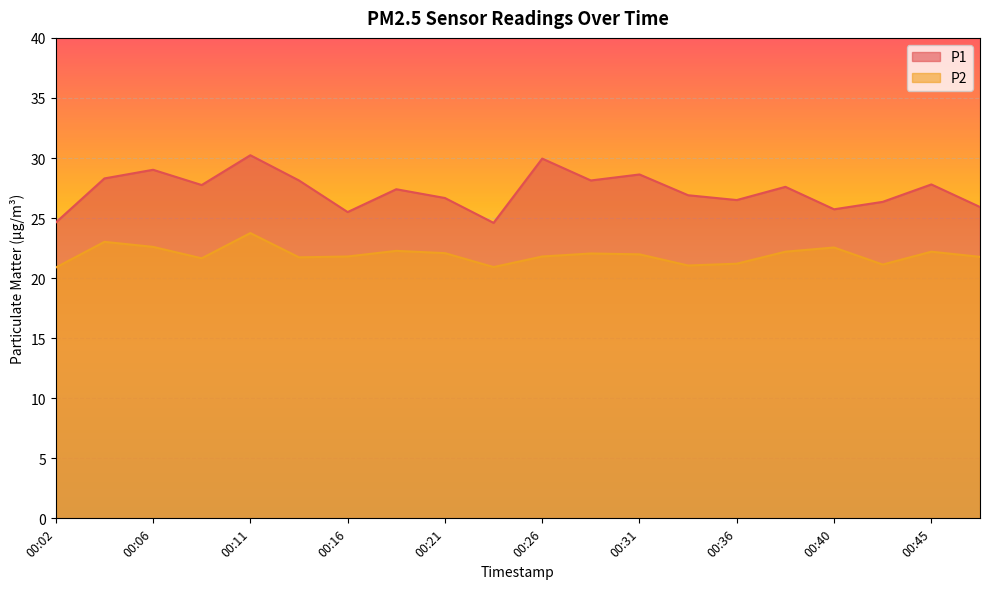

What are all the series names shown in the legend?

P1, P2